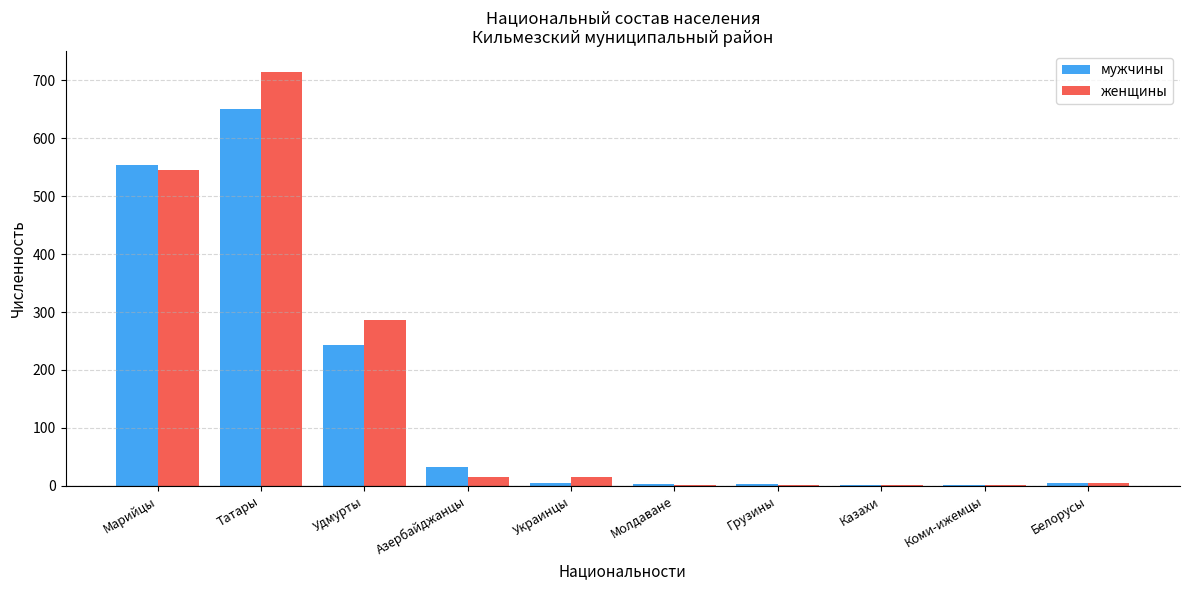

Is it true that женщины equals 373 at Удмурты?

False